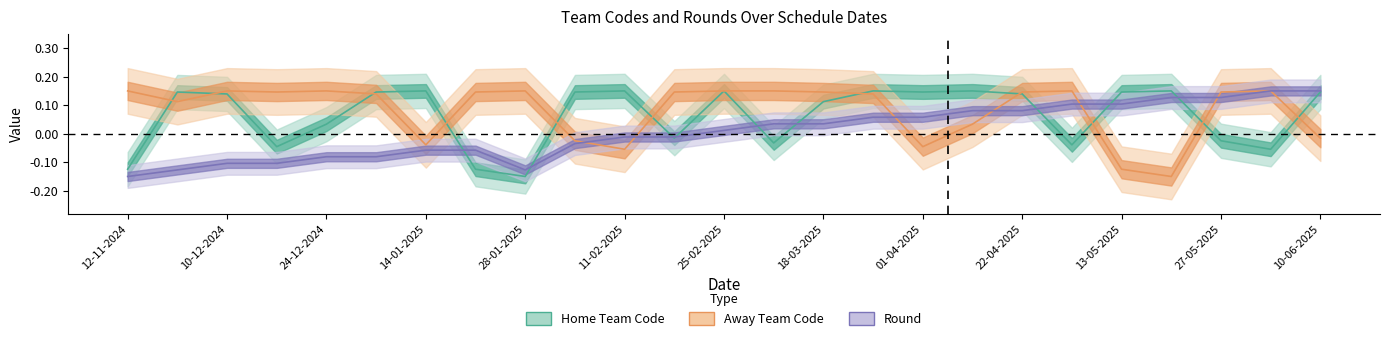

What position from the right is 10-06-2025?

1